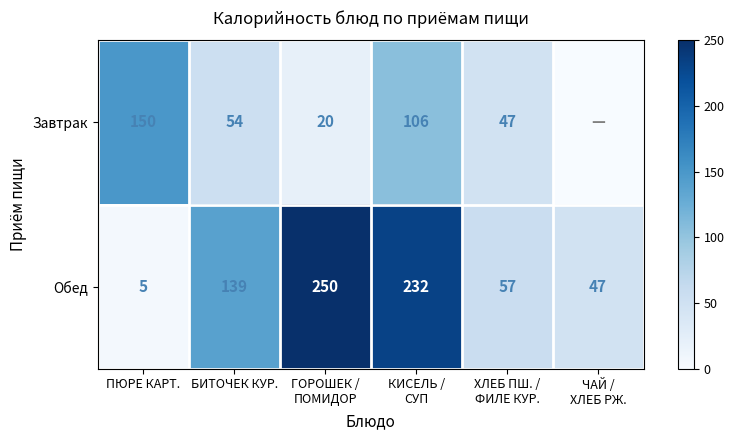

The Обед series shows 8 at ПЮРЕ КАРТ.. True or false?

False